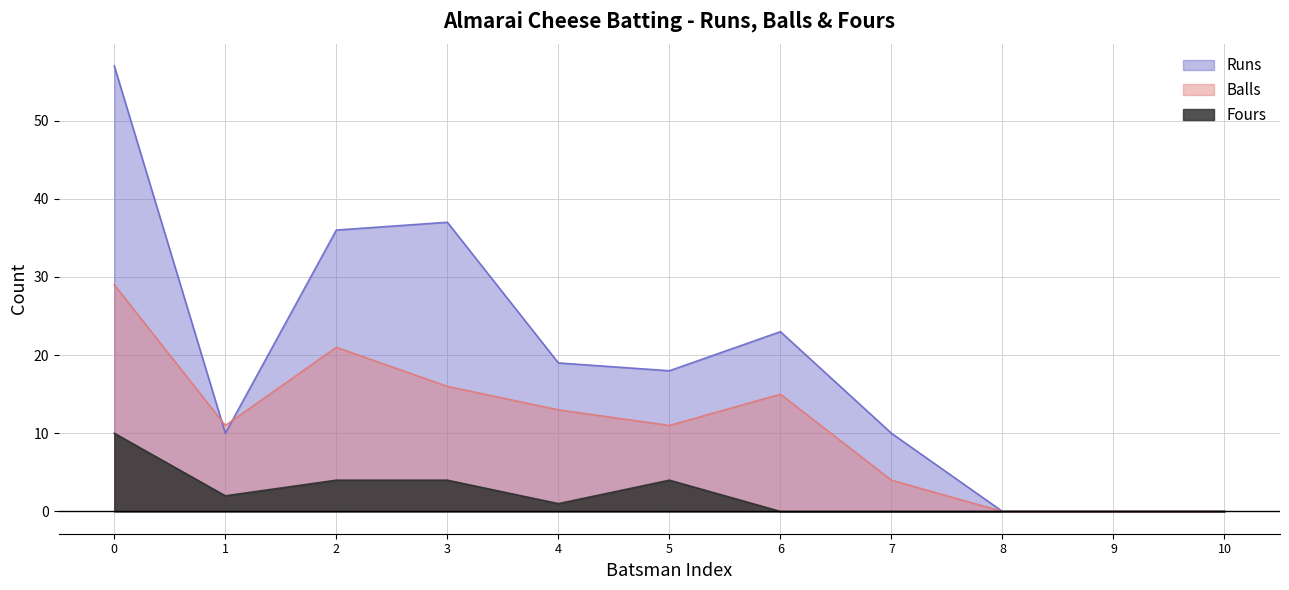

True or false: Balls has a value of 7 at 1.

False